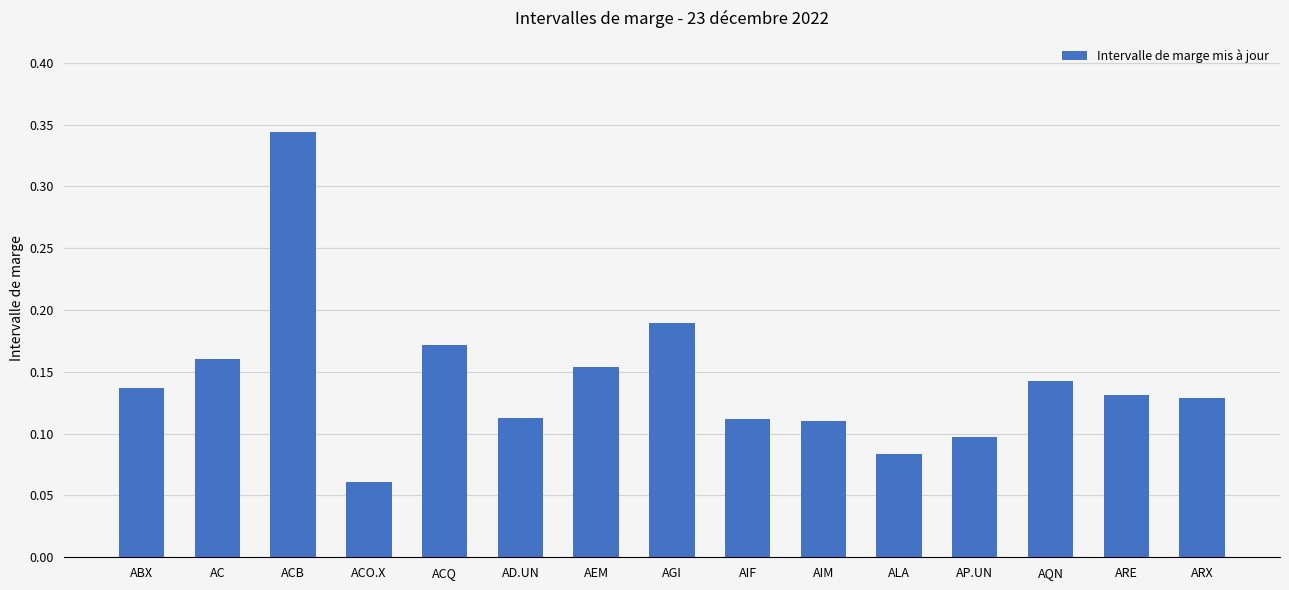

What position from the left is AIM?

10